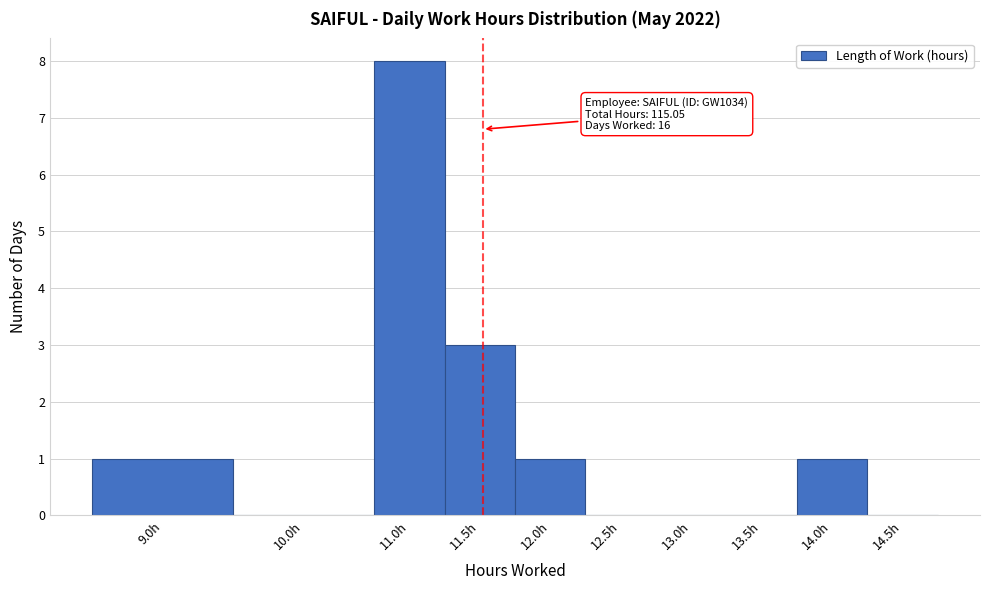

Reading left to right, transcribe all the data shown in this chart.

9.0h=1	10.0h=0	11.0h=8	11.5h=3	12.0h=1	12.5h=0	13.0h=0	13.5h=0	14.0h=1	14.5h=0